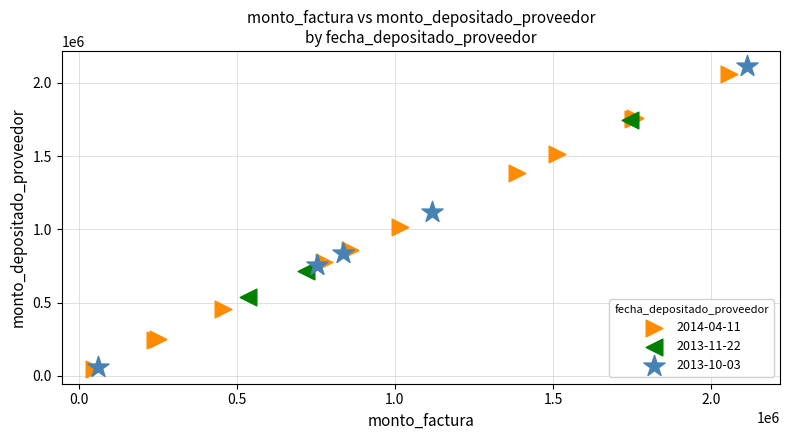

Which series has the largest Y range (max minus min)?

2013-10-03